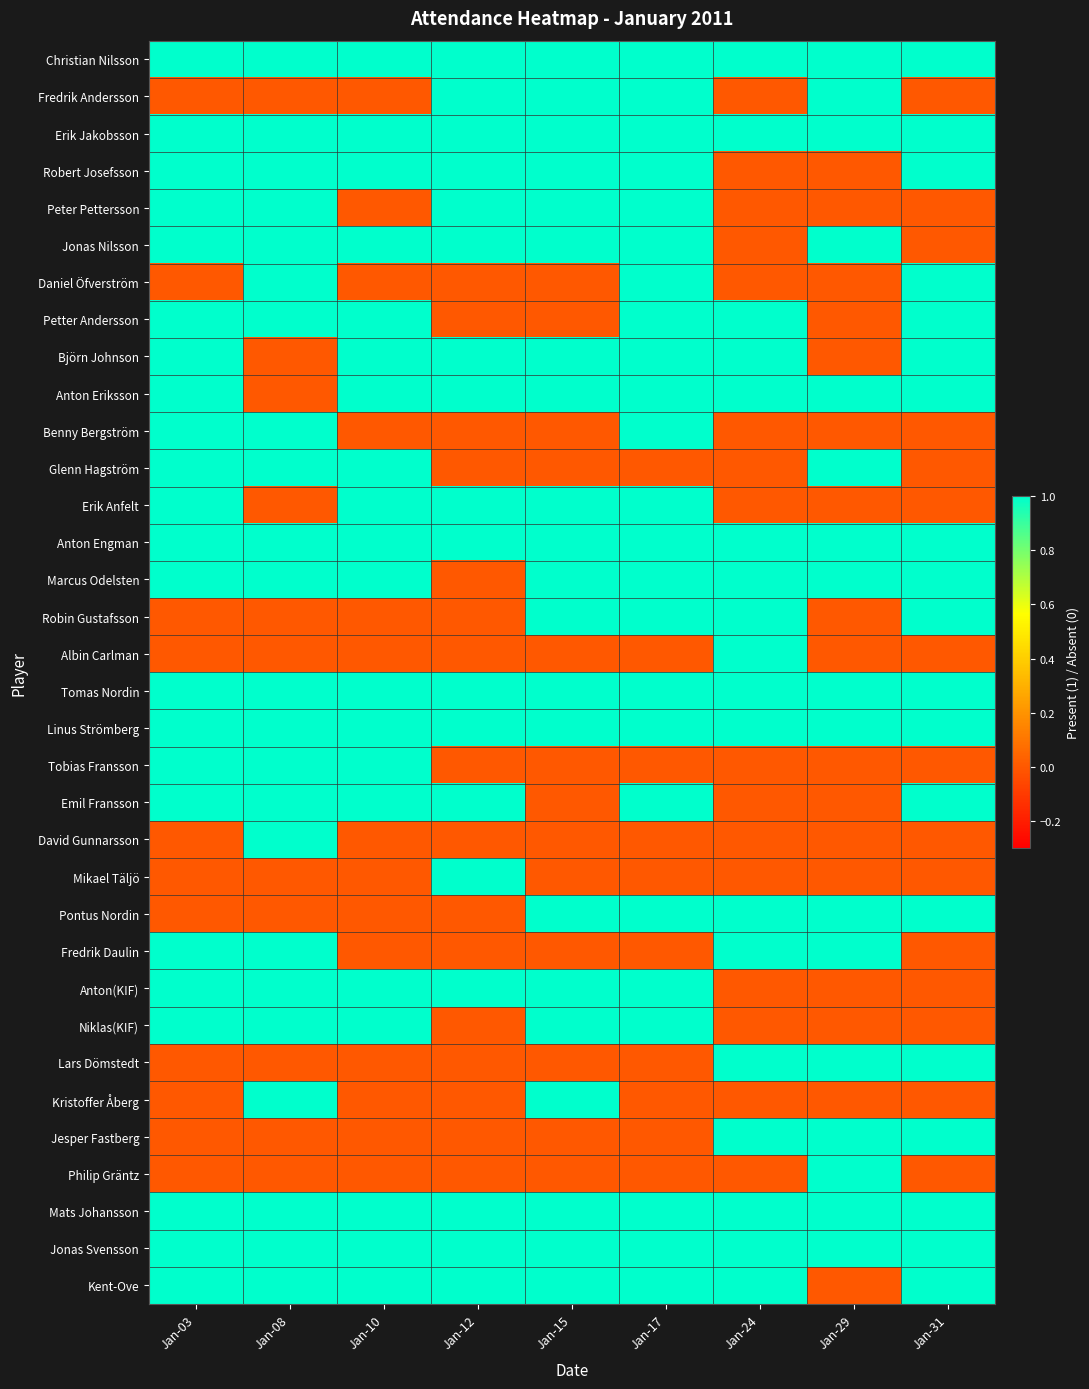

What is the difference between the highest and lowest values at Jan-31?

1